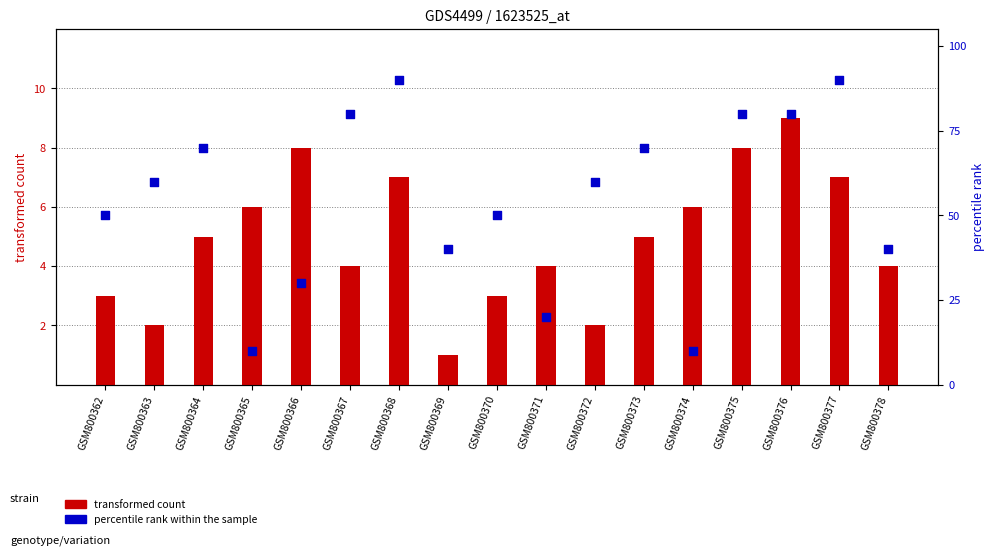

Which series contains the highest Y value?

percentile rank within the sample